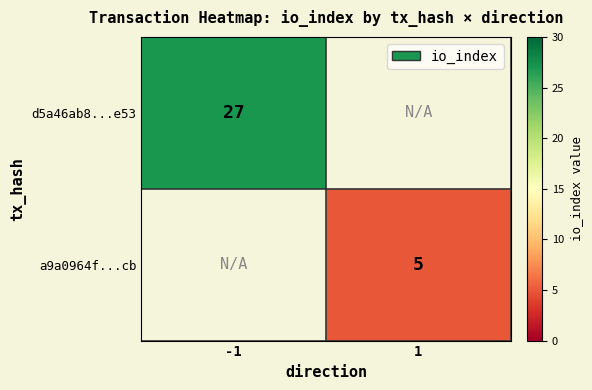

The value of d5a46ab8...e53 at -1 is 27. True or false?

True